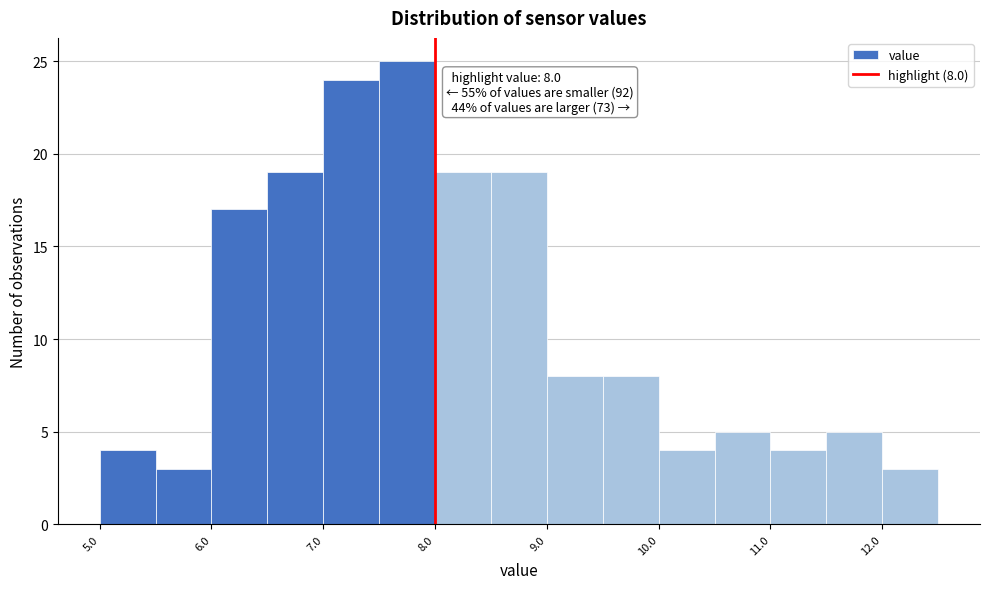

Over which range of the x-axis is the bar tallest?

7.5 to 8.0